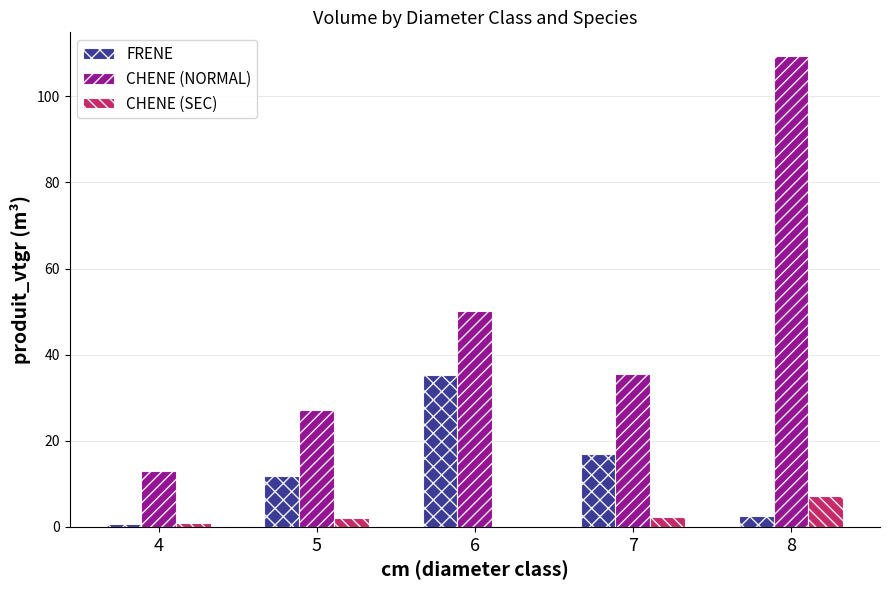

What is the sum of all CHENE (NORMAL) values?

235.4